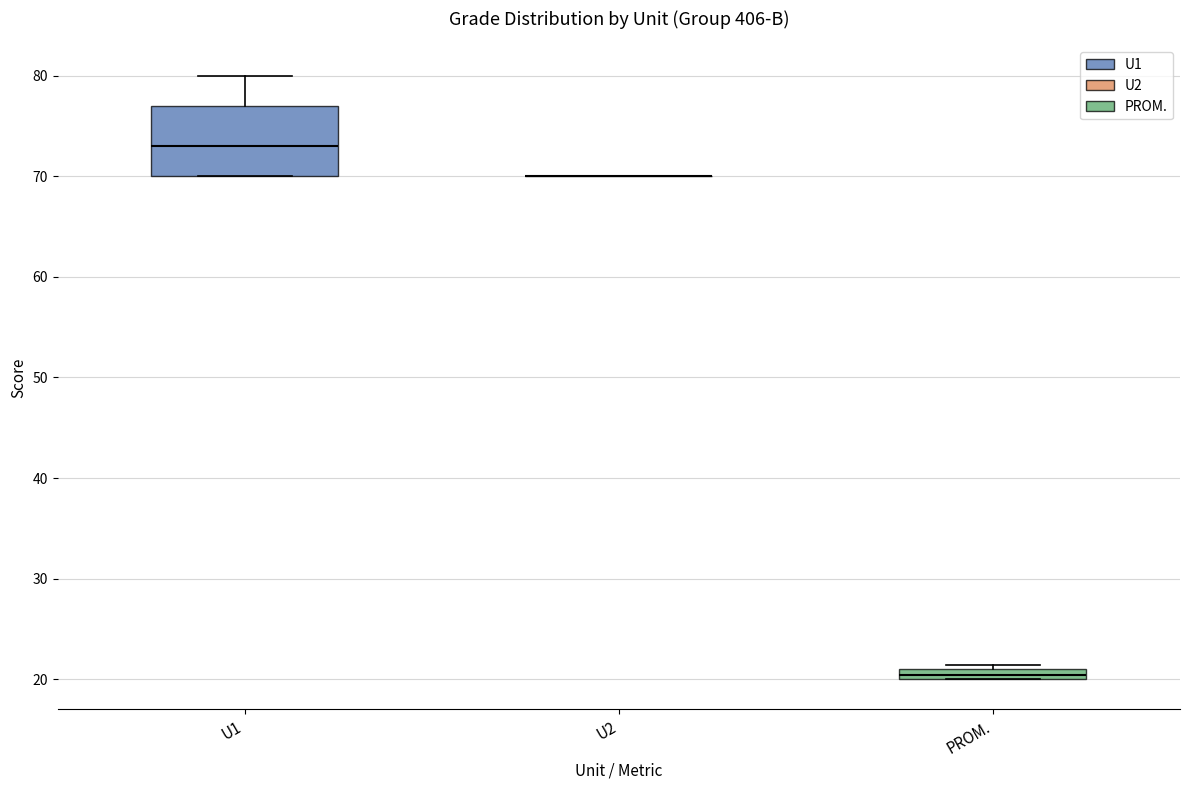

Where is the upper edge of the box for PROM. on the y-axis? The values are not printed on the chart, so give them approximately, as read against the axis.

21